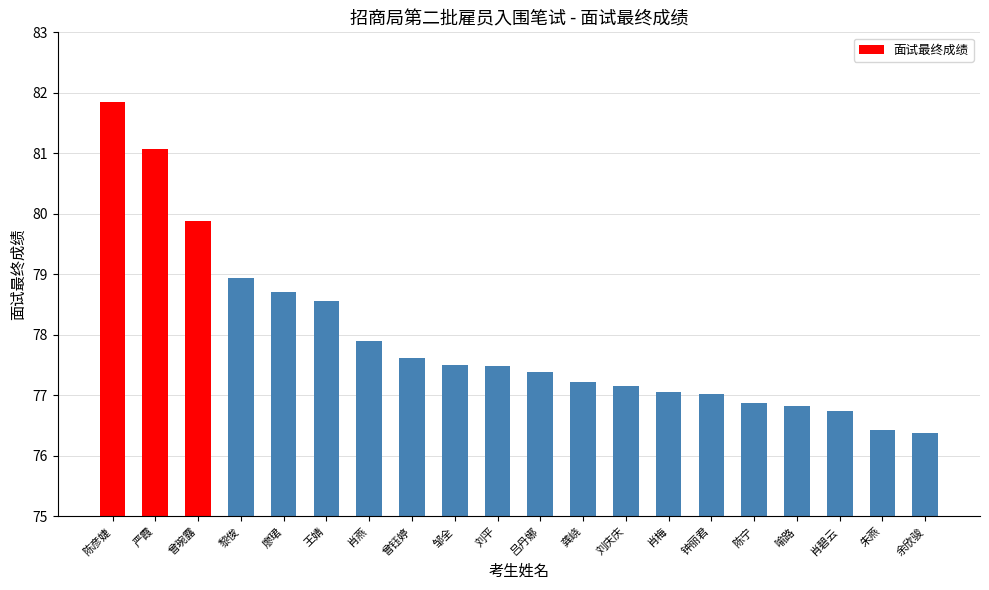

What is the difference between the maximum and minimum values?

5.5